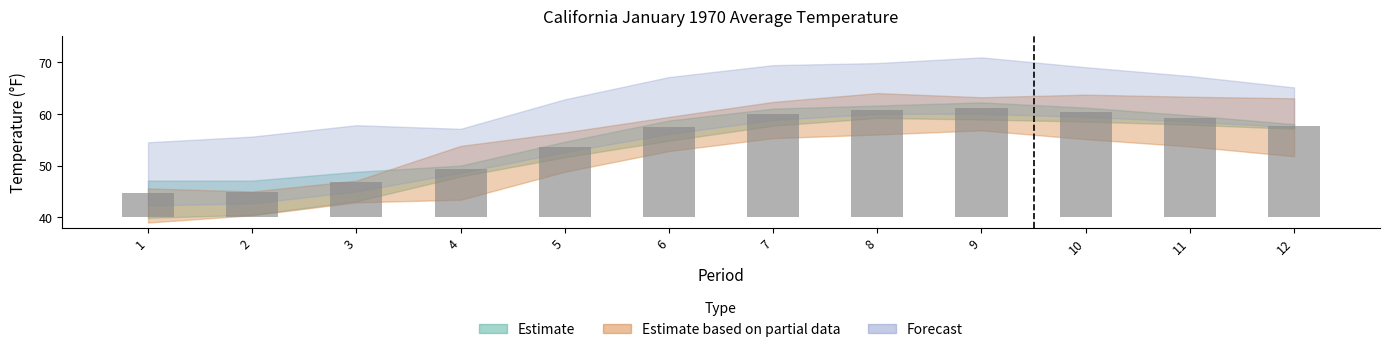

What is the value of the 1st bar from the left?

4.7